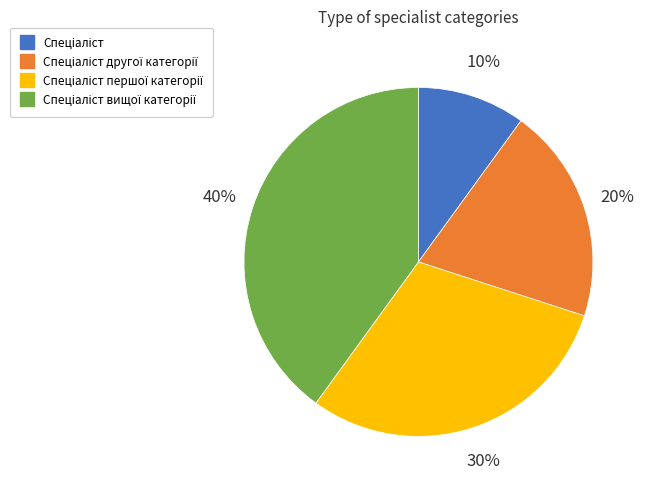

To the nearest percent, what is the average slice percentage?

25%